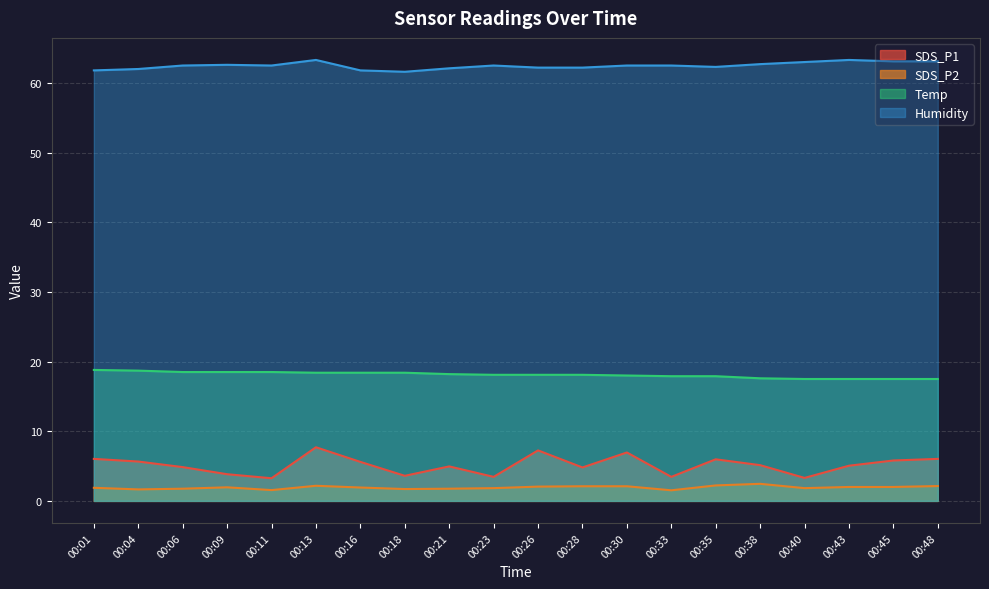

True or false: Humidity has more than 2 interior local peaks.

True